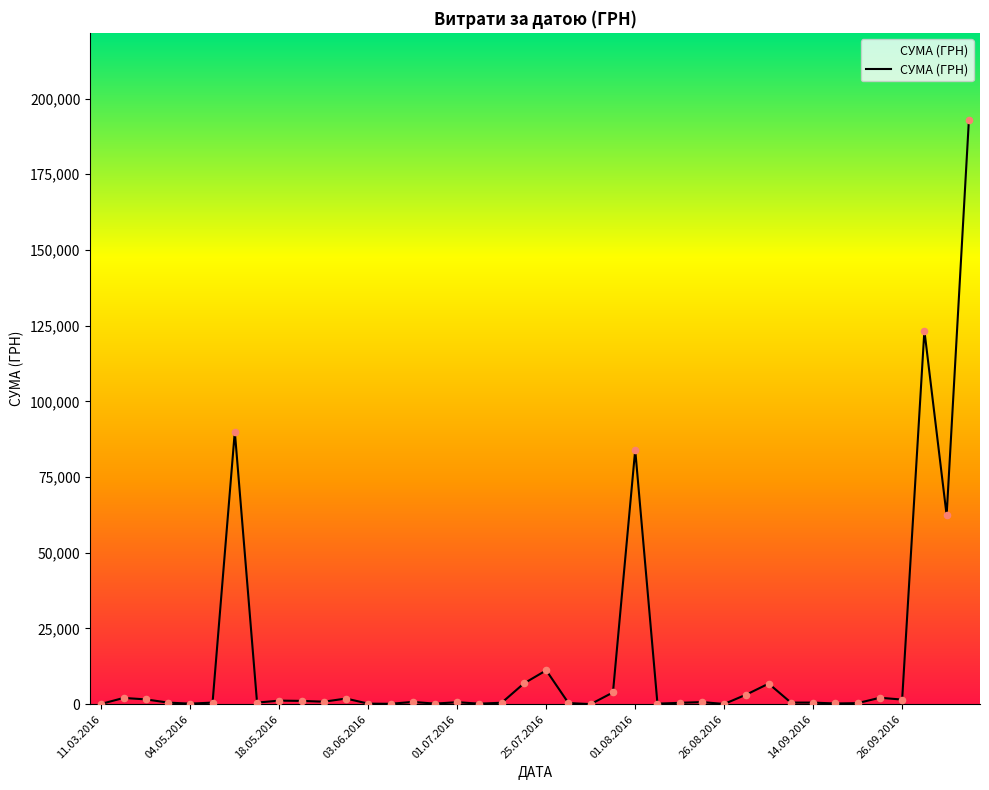

What is the maximum value shown in the chart?

192770.5